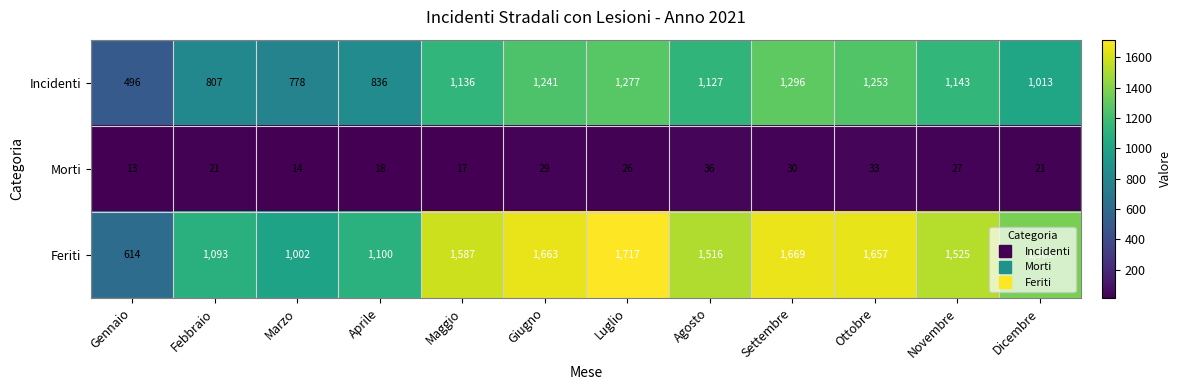

What is the minimum value shown in the chart?

13